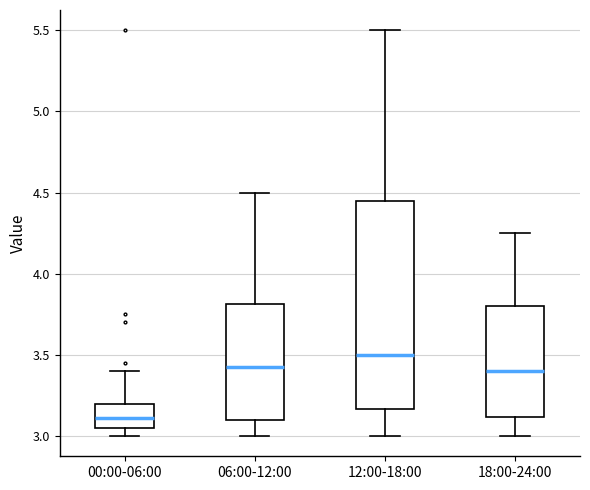

Reading left to right, read every box against the y-axis: the position of its median line, the range the box covers, and the ends of its whiskers. The values are not printed on the chart, so give them approximately, as read against the axis.

00:00-06:00: median 3.10, box 3.05 to 3.20, whiskers 3.00 to 3.40
06:00-12:00: median 3.45, box 3.10 to 3.80, whiskers 3.00 to 4.50
12:00-18:00: median 3.50, box 3.15 to 4.45, whiskers 3.00 to 5.50
18:00-24:00: median 3.40, box 3.10 to 3.80, whiskers 3.00 to 4.25